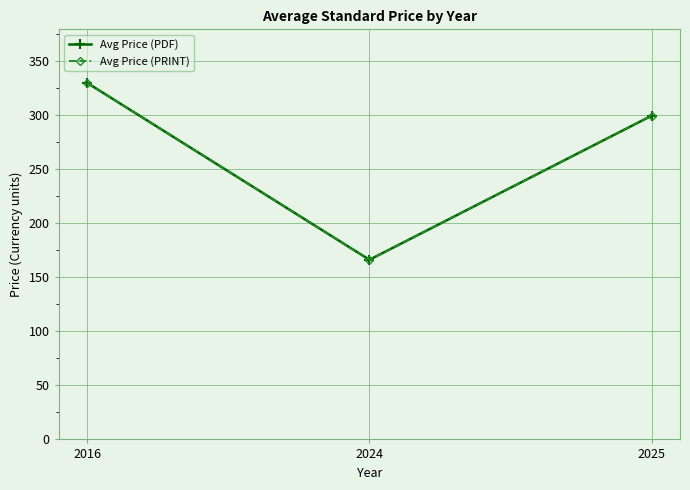

What is the value of the Avg Price (PDF) point at the 1st from the left?

330.0